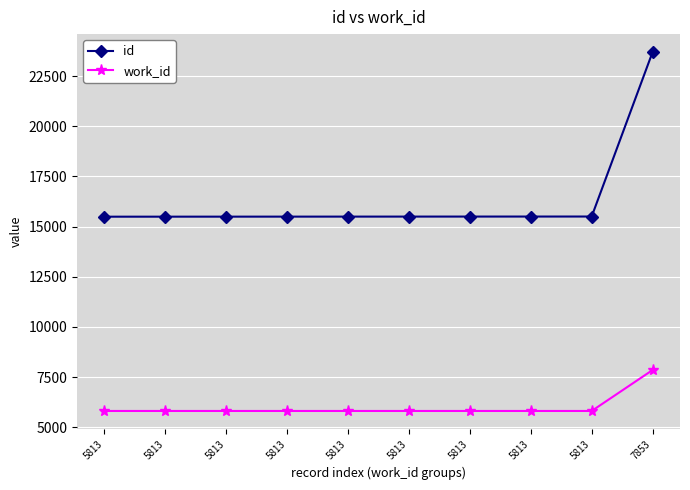

True or false: id and work_id intersect in this chart.

False